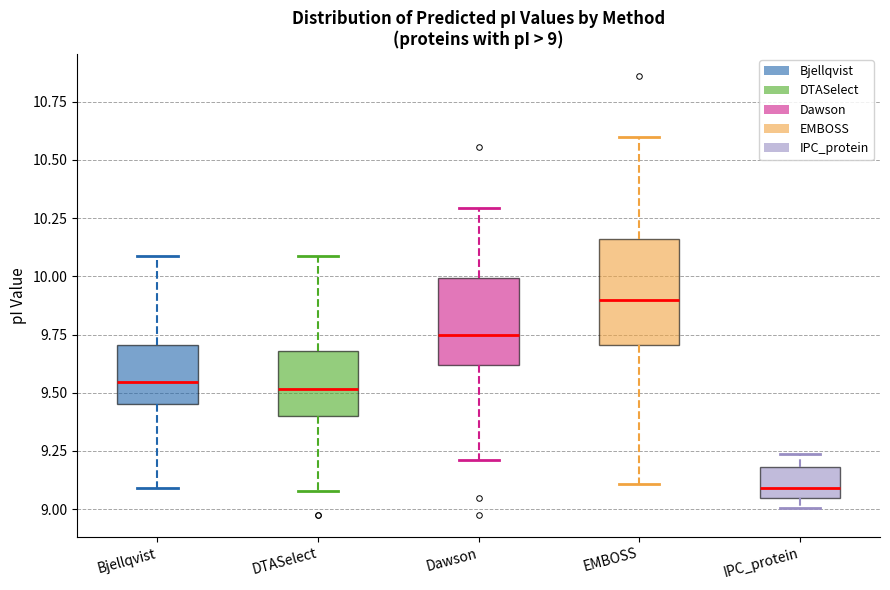

Which box has the lowest median line?

IPC_protein